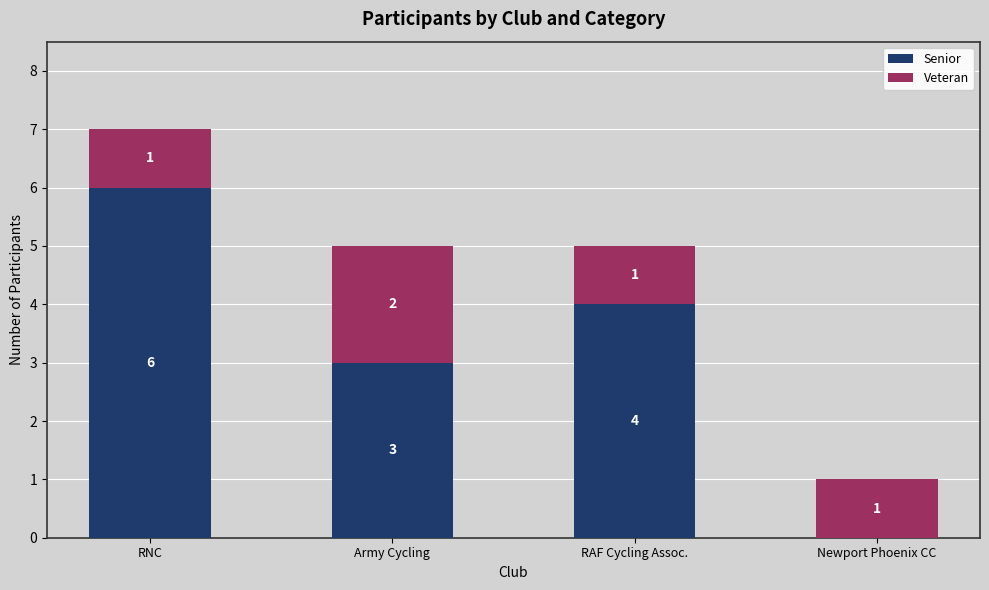

What is the sum of all Senior values?

13